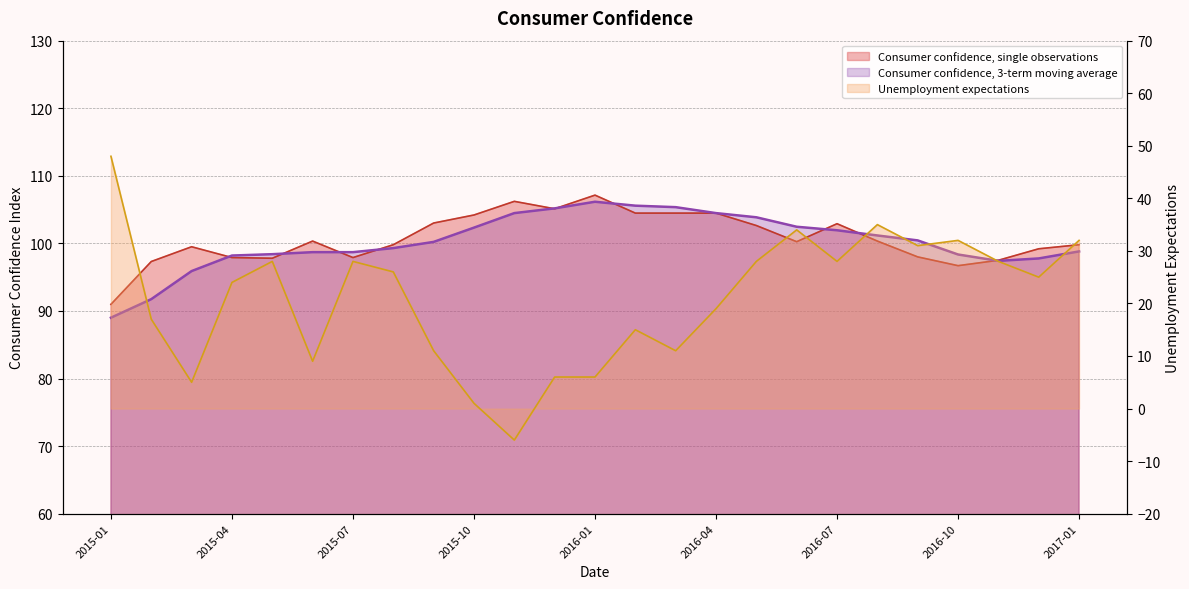

What is the total value across all series at 2015-08?

225.1